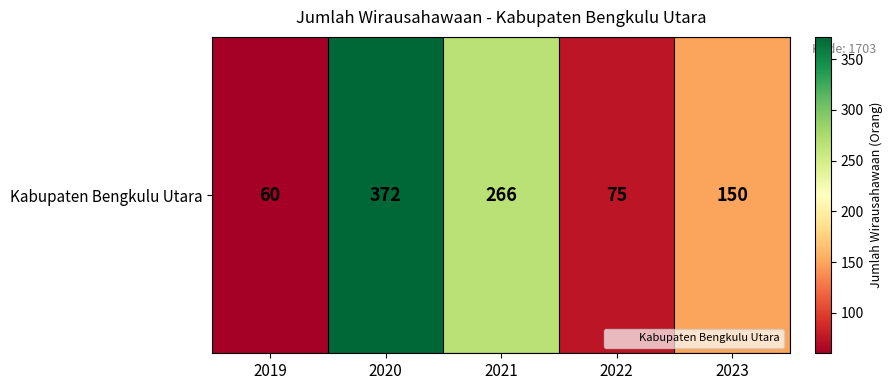

How many values are below 150?

2